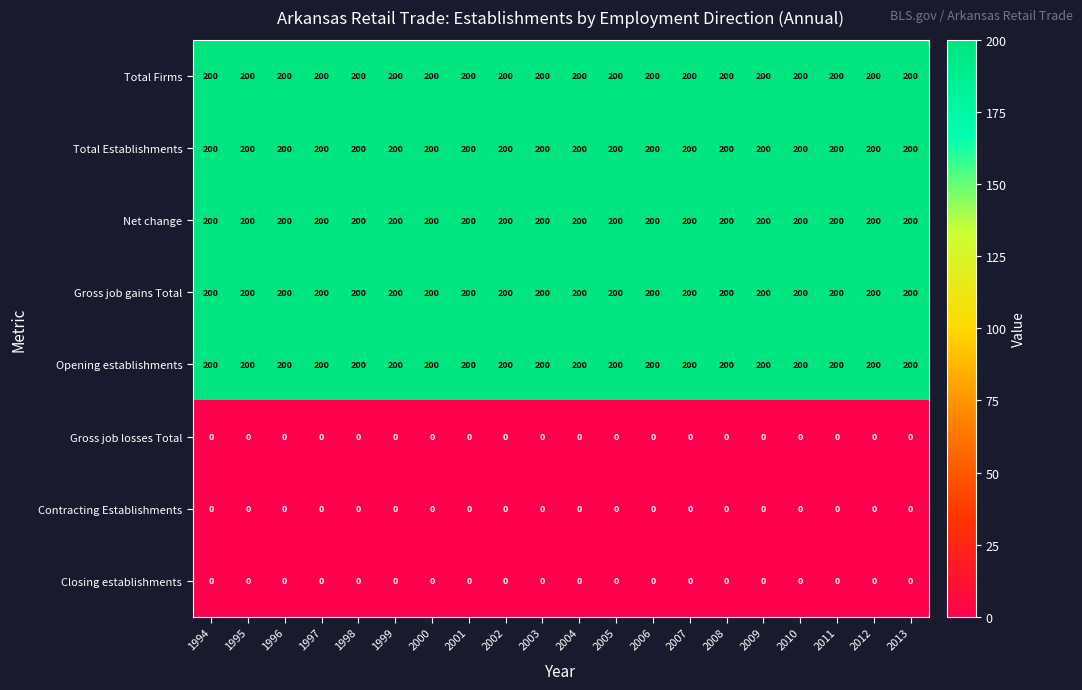

What is the greatest value displayed?

200